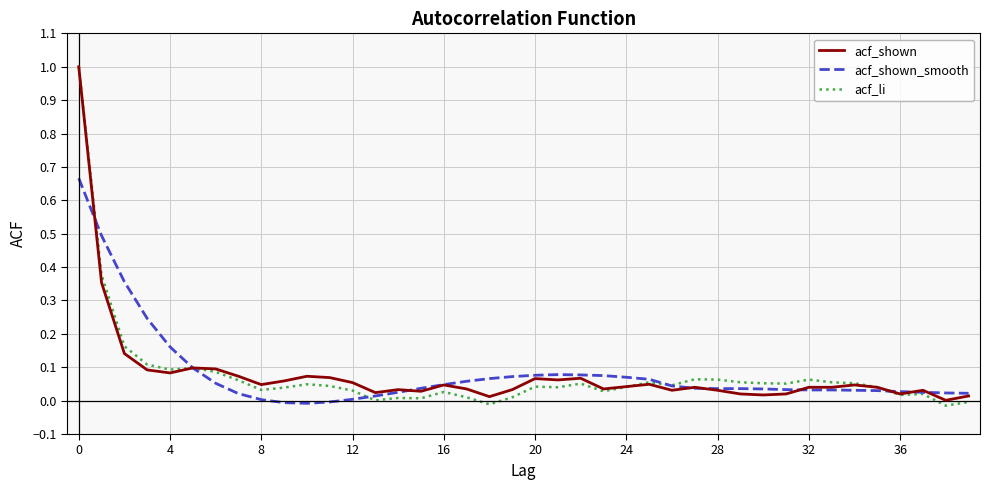

Which series has the widest spread of values?

acf_li